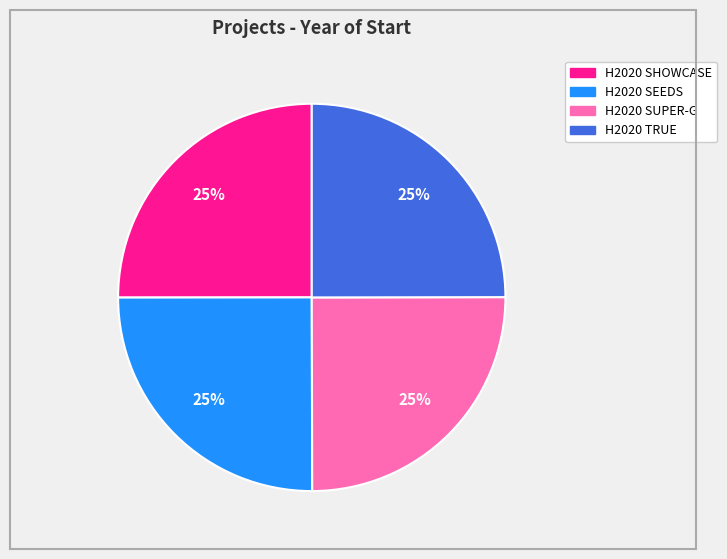

The H2020 SHOWCASE slice represents 25% of the pie. True or false?

True